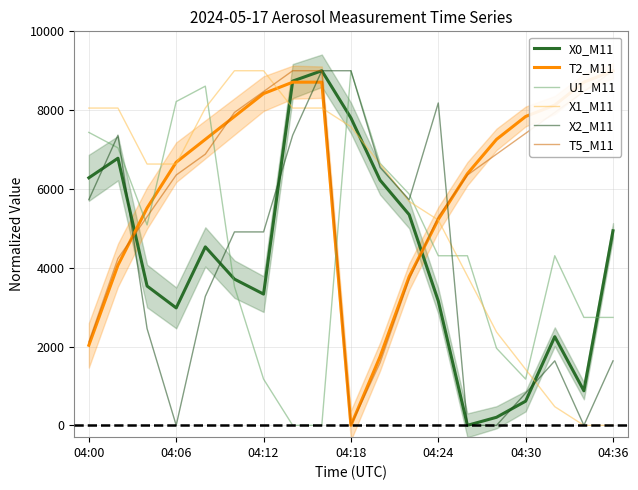

At which label does U1_M11 reach its peak?

04:18